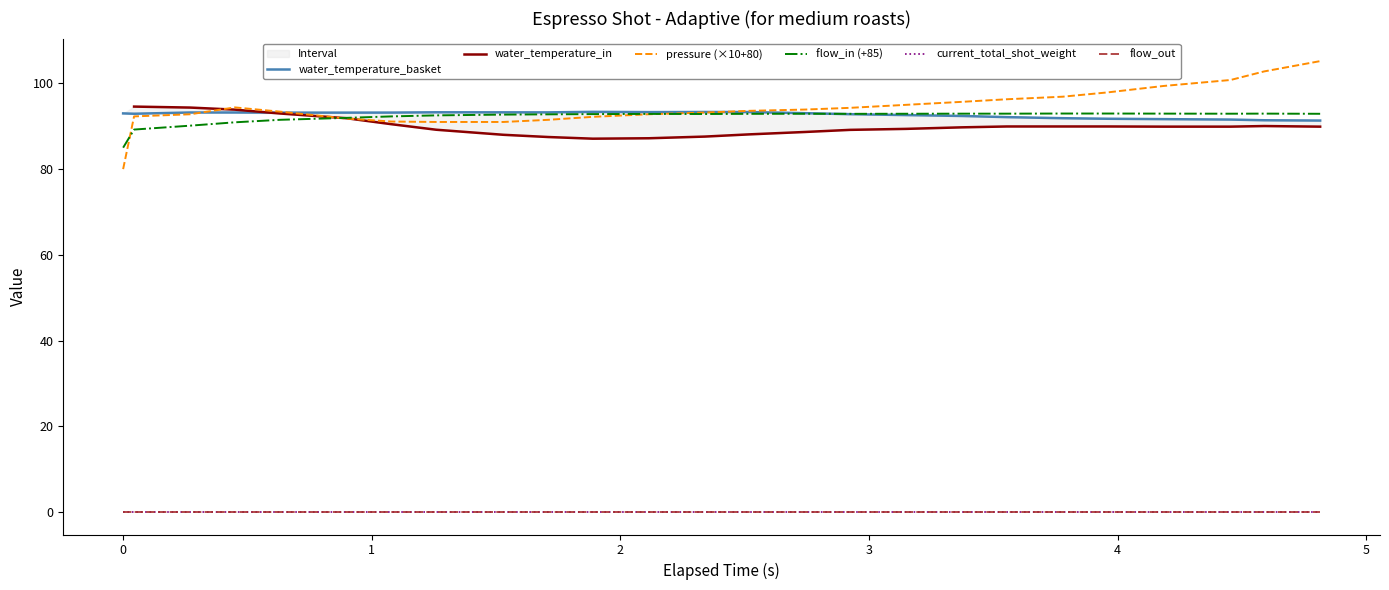

True or false: current_total_shot_weight and pressure (×10+80) cross at least once.

False